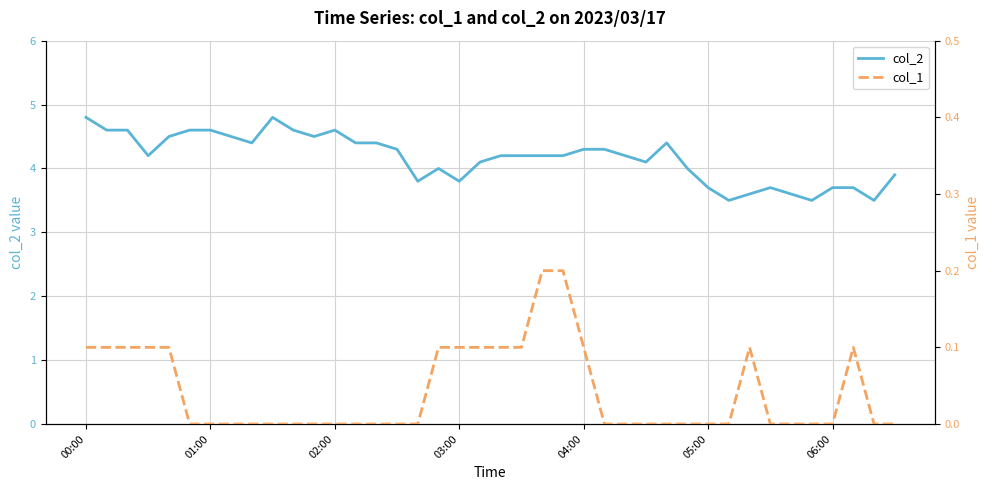

Which series has the largest total across all categories?

col_2